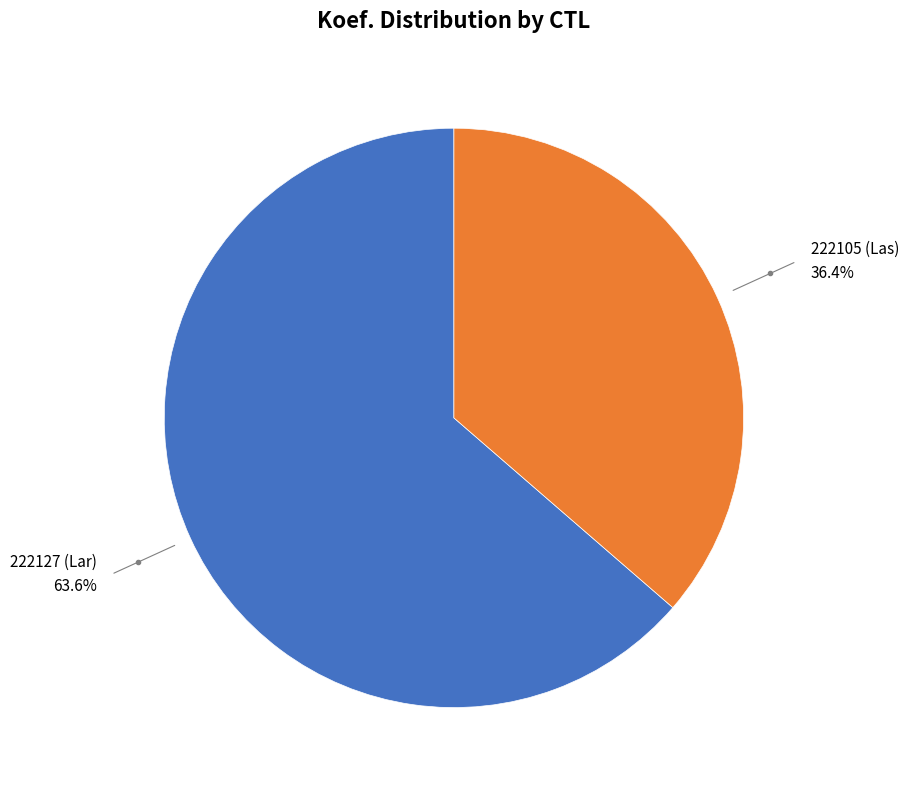

Does any single category account for the majority?

Yes